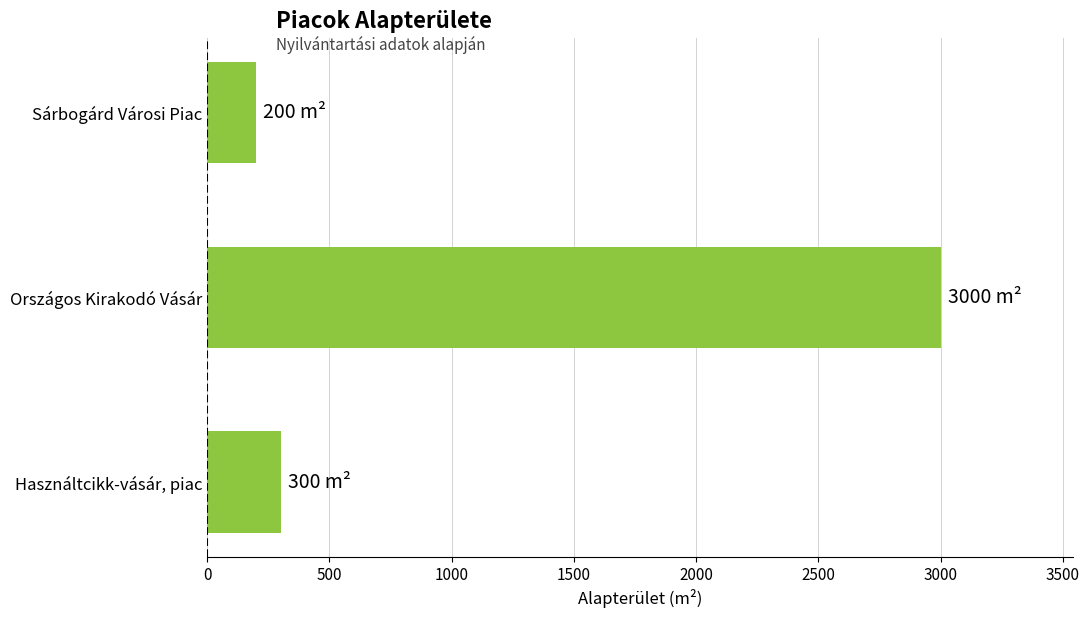

What is the average value?

1167